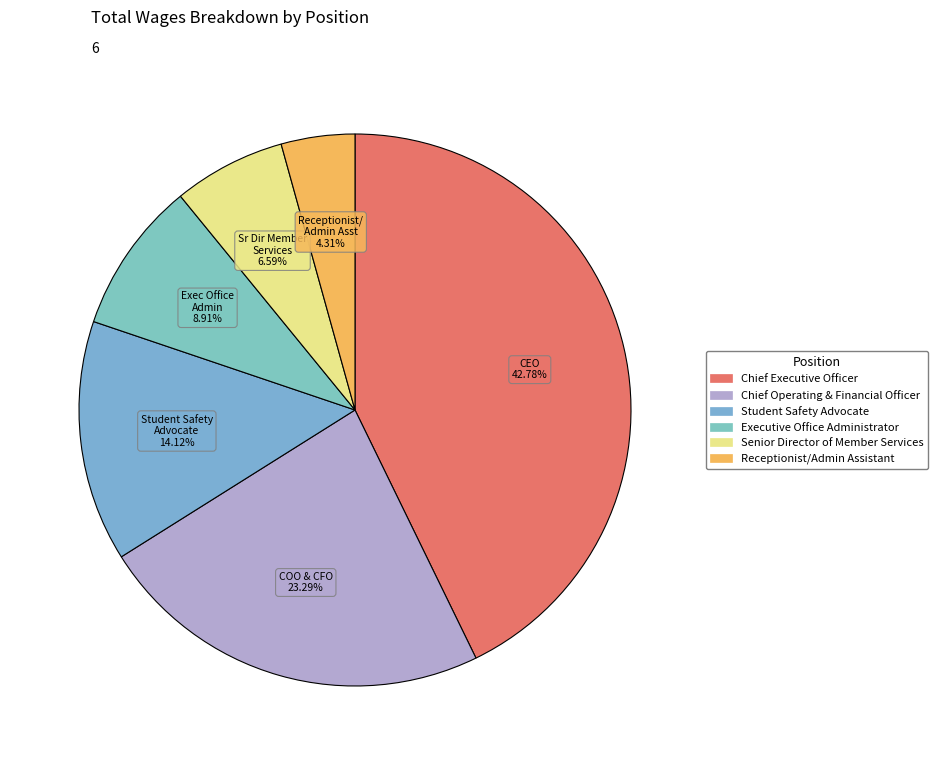

Which has a higher value, Executive Office Administrator or Student Safety Advocate?

Student Safety Advocate